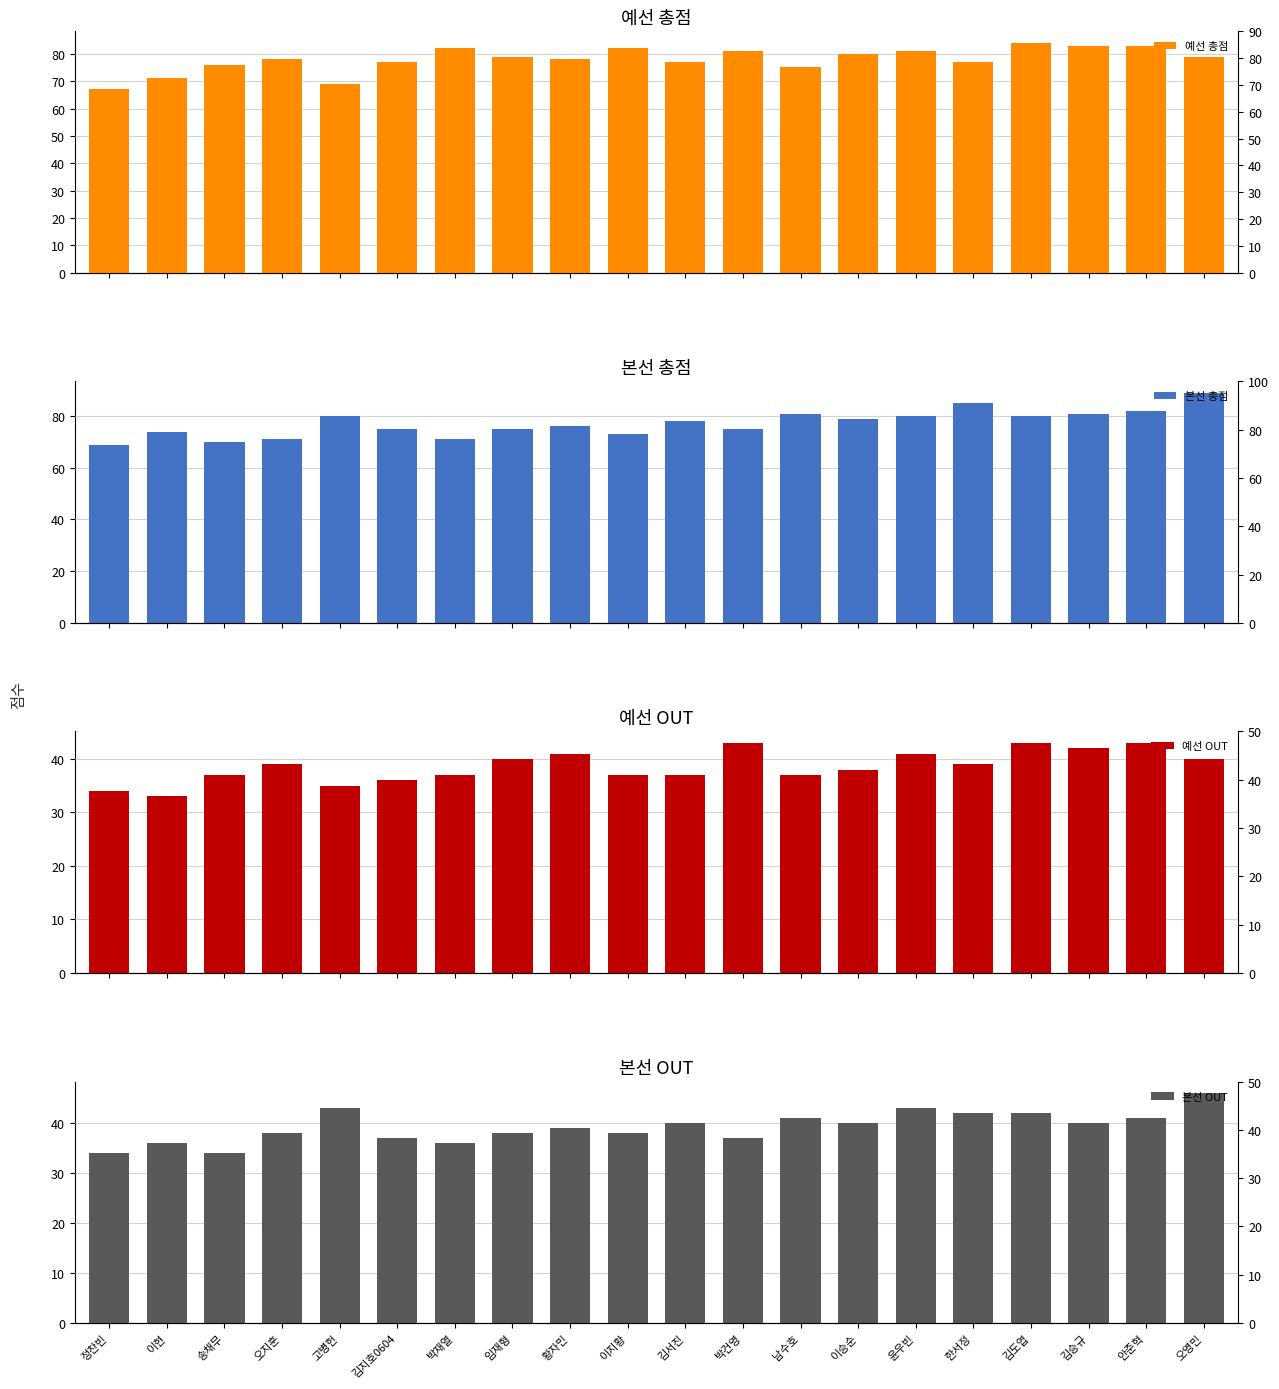

What is the minimum value shown in the chart?

33